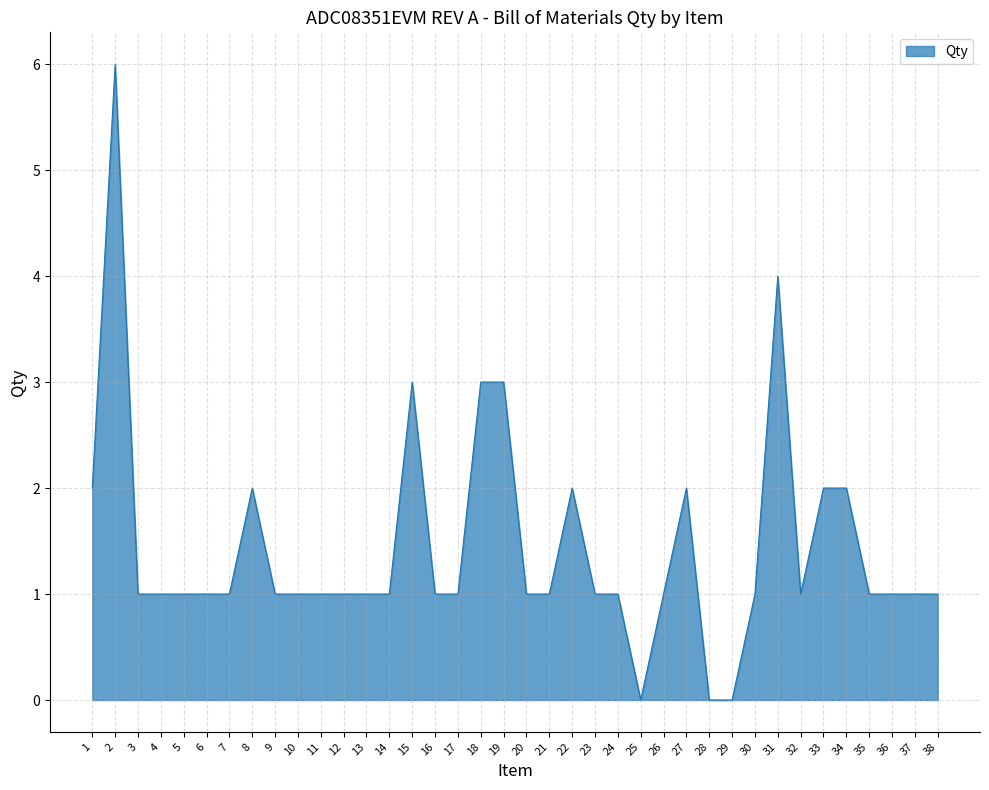

What is the ratio of the value at 11 to the value at 5?

1.0